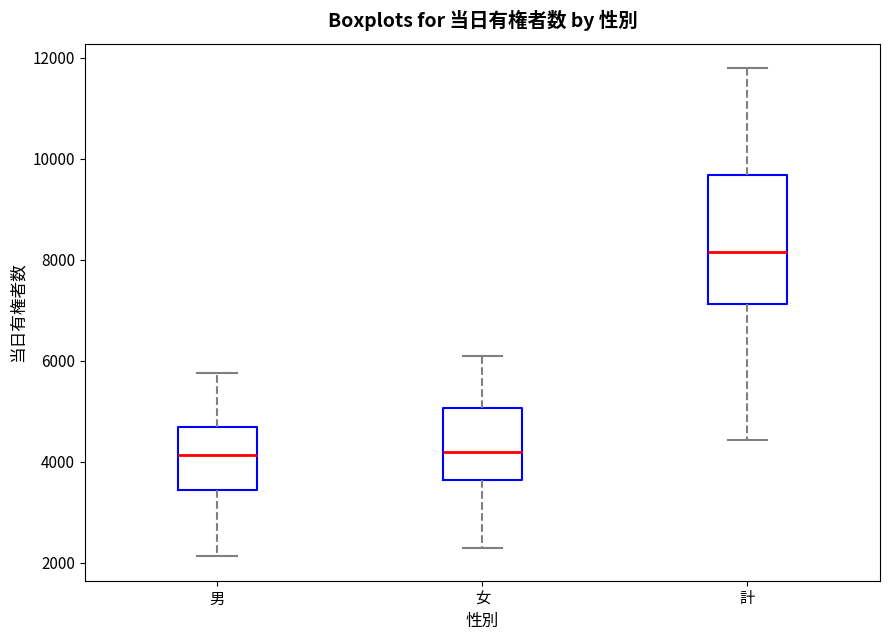

Reading left to right, read every box against the y-axis: the position of its median line, the range the box covers, and the ends of its whiskers. The values are not printed on the chart, so give them approximately, as read against the axis.

男: median 4200, box 3400 to 4600, whiskers 2200 to 5800
女: median 4200, box 3600 to 5000, whiskers 2200 to 6000
計: median 8200, box 7200 to 9600, whiskers 4400 to 11800